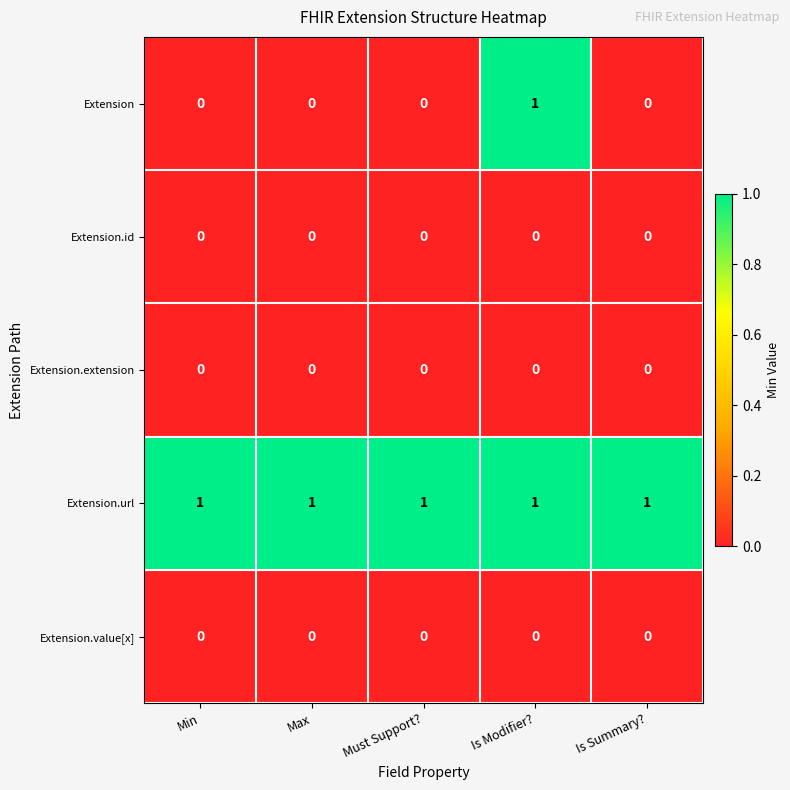

How many distinct data groups are displayed?

5